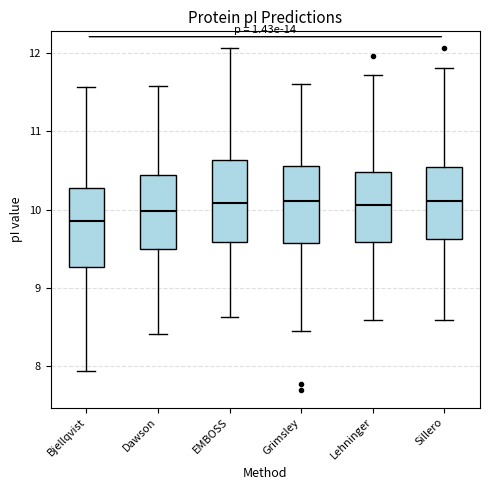

Reading left to right, transcribe this box plot: for each box, give where its median line is, the range the box spans, and where its two whiskers end, as read against the y-axis. The values are not printed on the chart, so give them approximately, as read against the axis.

Bjellqvist: median 9.9, box 9.3 to 10.3, whiskers 7.9 to 11.6
Dawson: median 10.0, box 9.5 to 10.4, whiskers 8.4 to 11.6
EMBOSS: median 10.1, box 9.6 to 10.6, whiskers 8.6 to 12.1
Grimsley: median 10.1, box 9.6 to 10.6, whiskers 8.4 to 11.6
Lehninger: median 10.1, box 9.6 to 10.5, whiskers 8.6 to 11.7
Sillero: median 10.1, box 9.6 to 10.5, whiskers 8.6 to 11.8